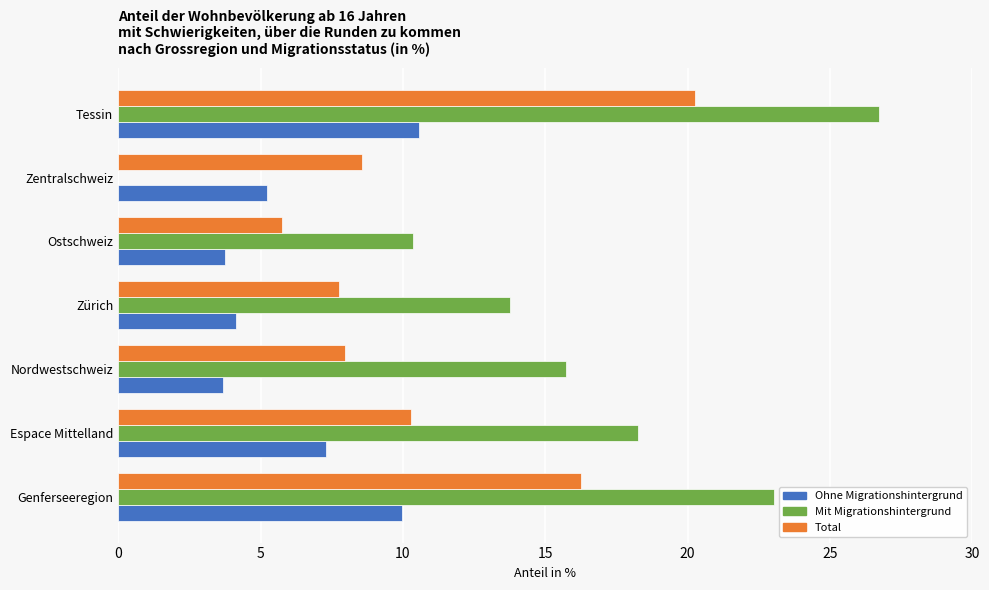

How many values in Mit Migrationshintergrund are above zero?

6